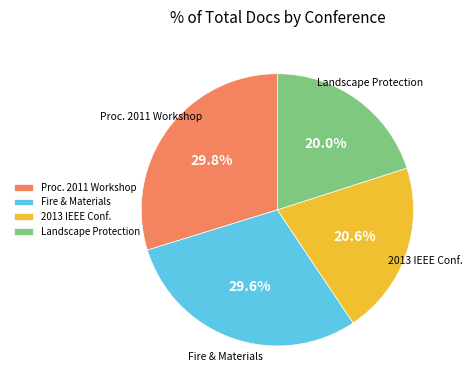

Approximately how many times larger is the value at Proc. 2011 Workshop compared to Landscape Protection?

1.5